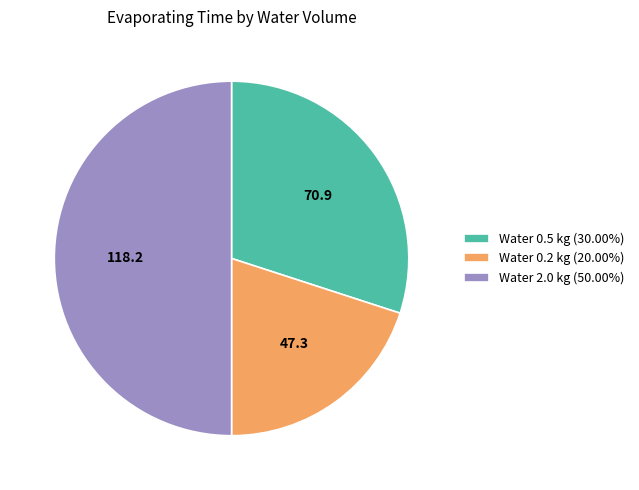

Do Water 2.0 kg and Water 0.2 kg together represent more than half of the pie?

Yes